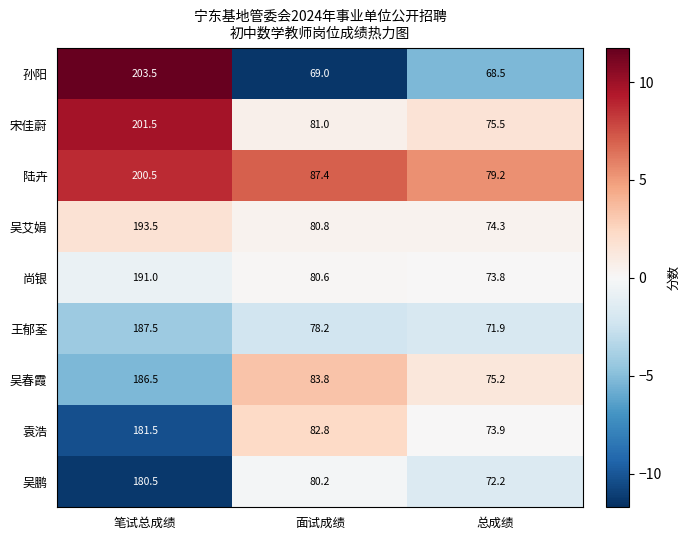

Is it true that 陆卉 equals 295.0 at 笔试总成绩?

False